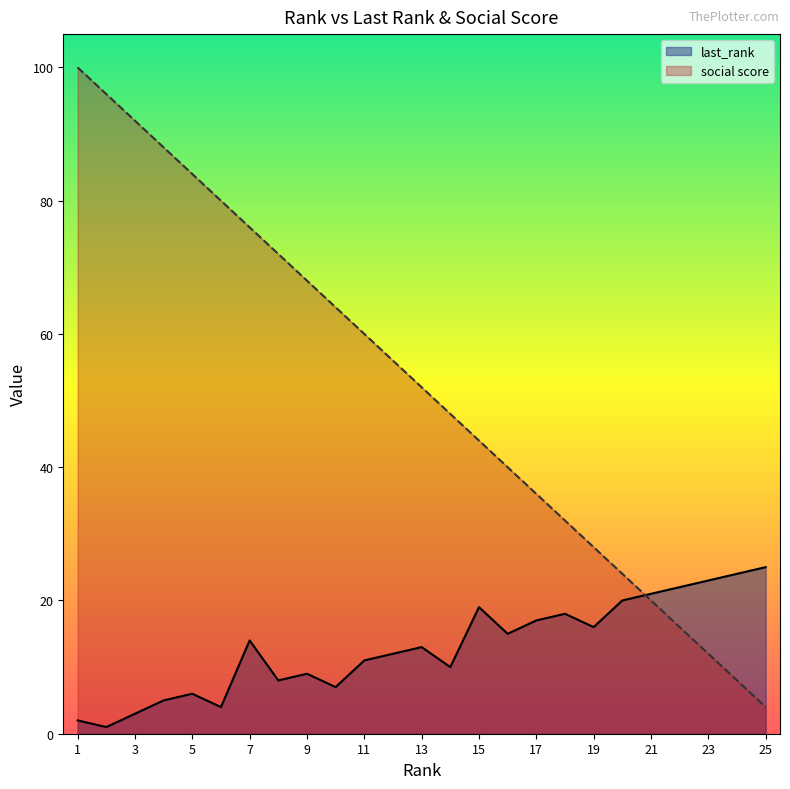

In last_rank, how many points are higher than both neighbors (excluding endpoints)?

6